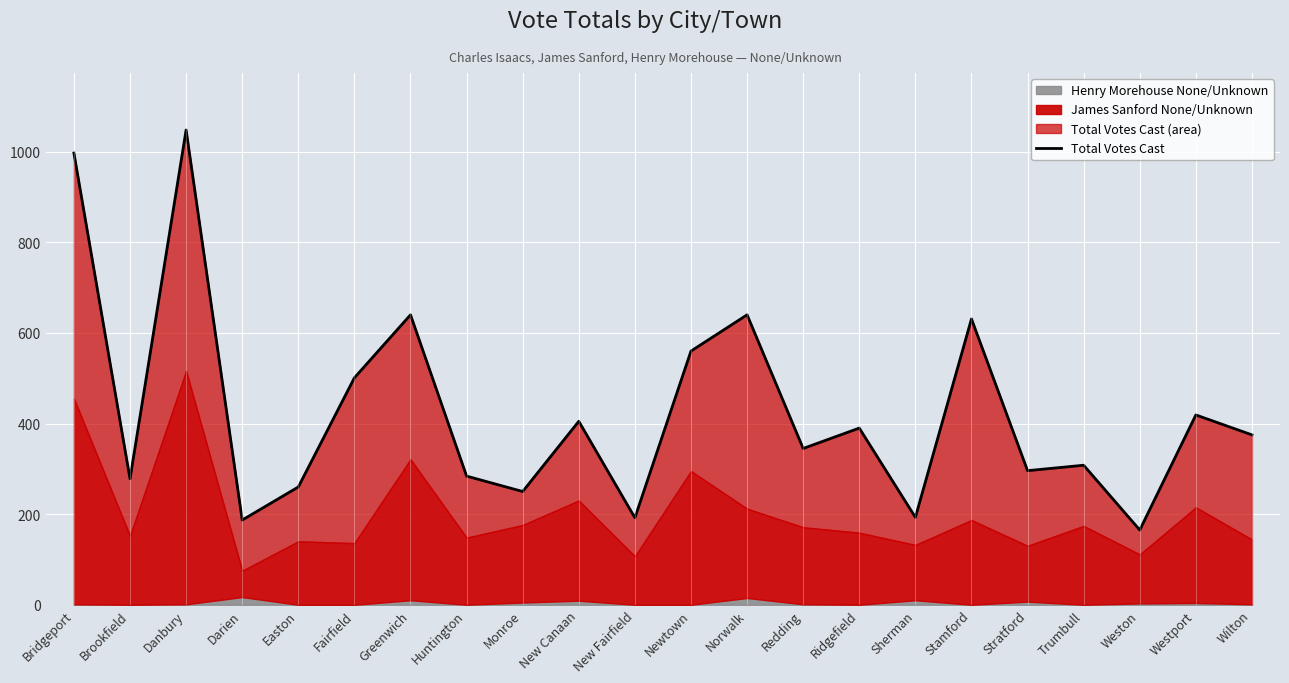

Approximately how many times larger is the value at Ridgefield compared to Easton?

1.5